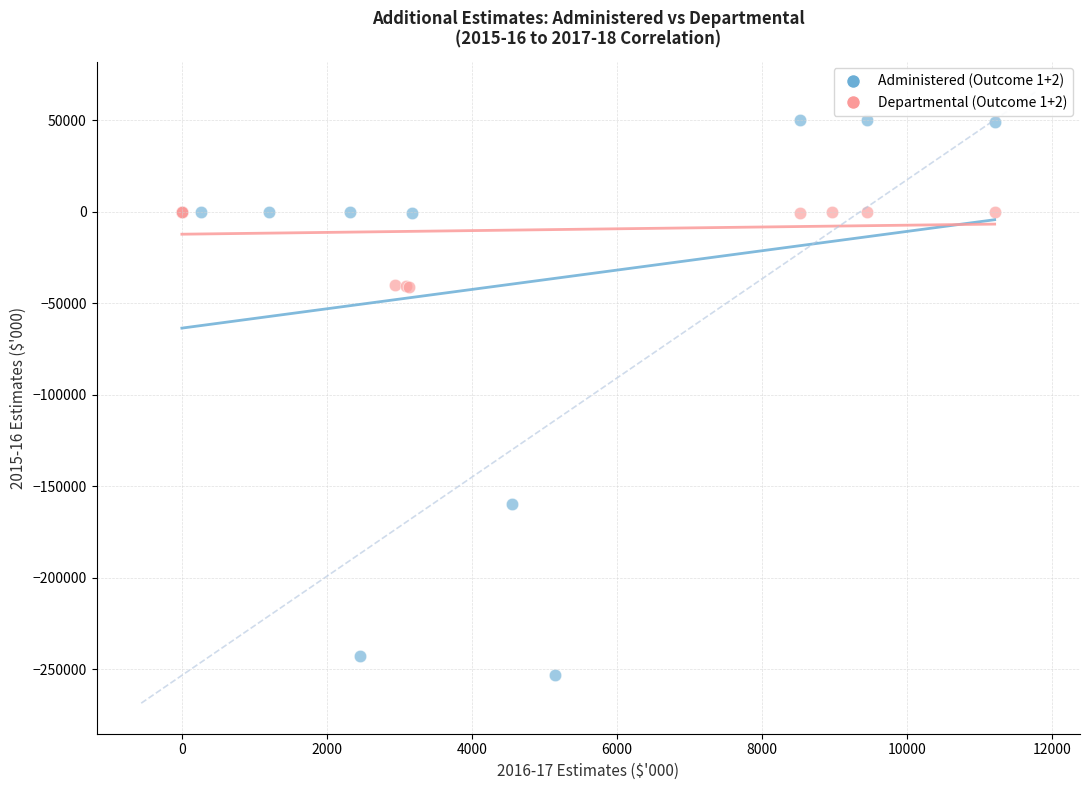

Which series contains the highest Y value?

Administered (Outcome 1+2)